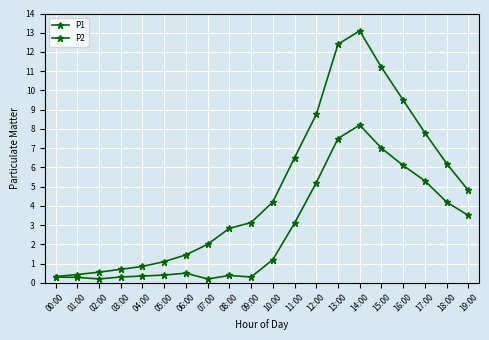

What position from the left is 06:00?

7